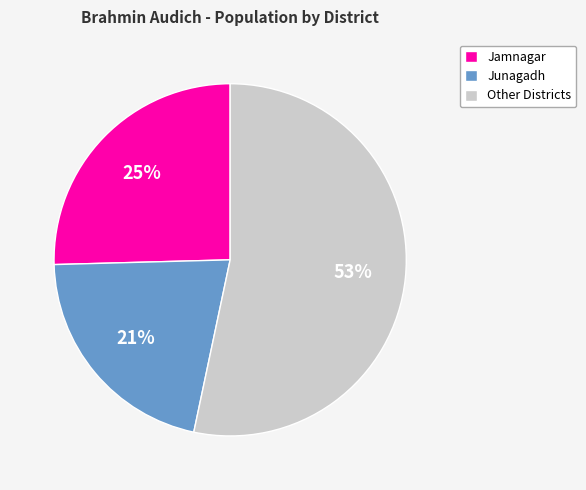

How many slices are in this pie chart?

3